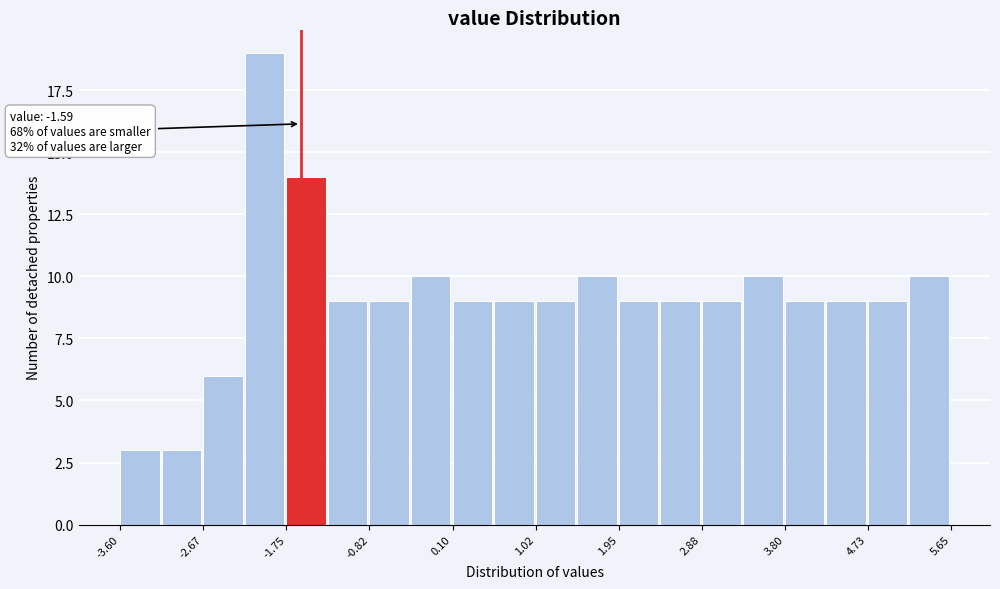

Which range on the x-axis has the tallest bar?

-2.2 to -1.7